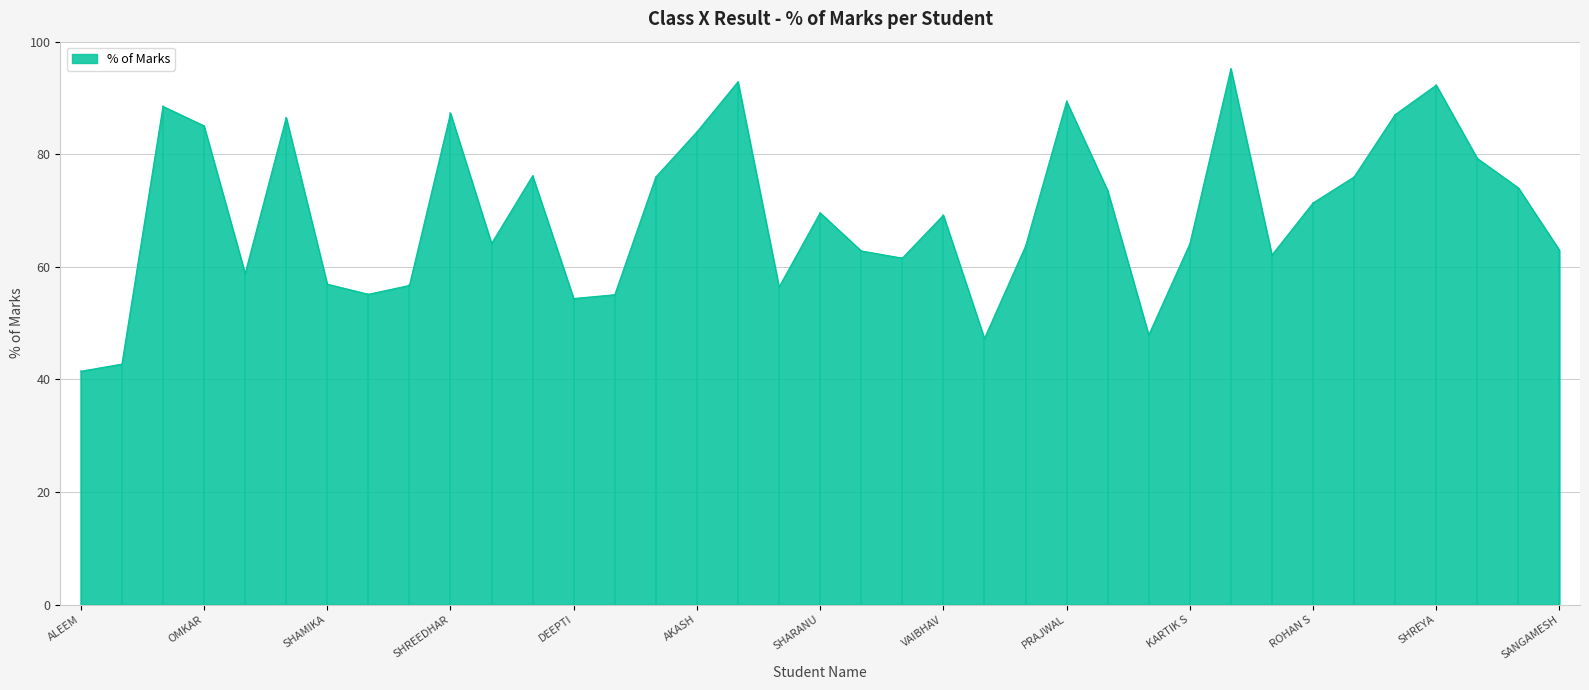

What is the greatest value displayed?

95.2